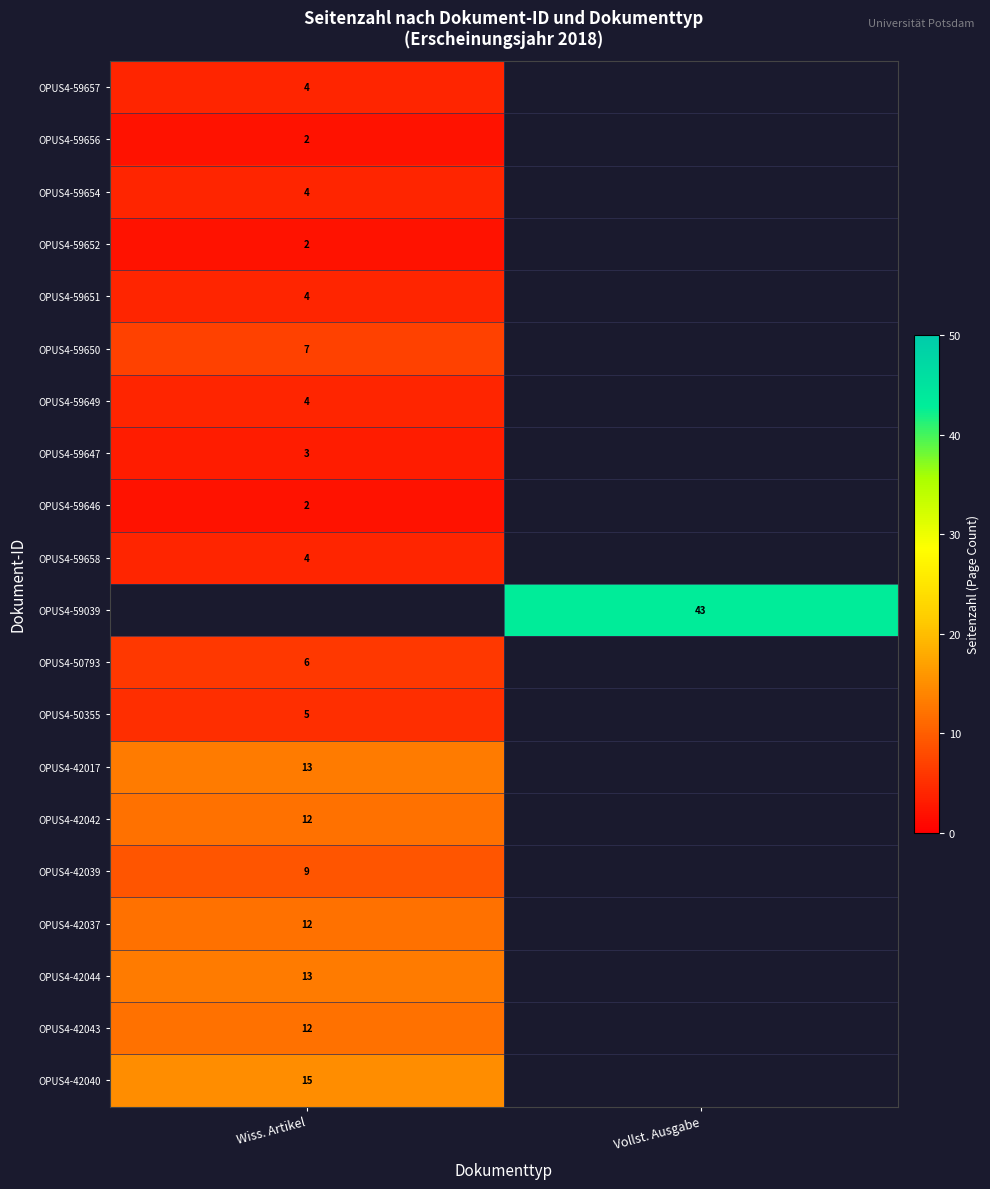

What is the spread (max minus min) of values at Wiss. Artikel?

13.0